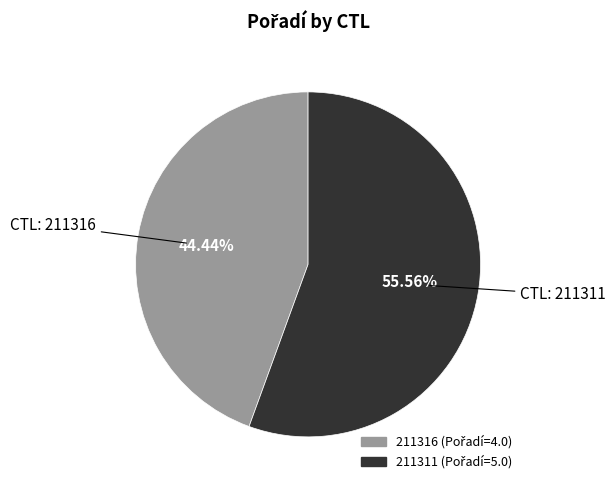

To the nearest percent, what is the difference between the largest and smallest slice percentages?

11%